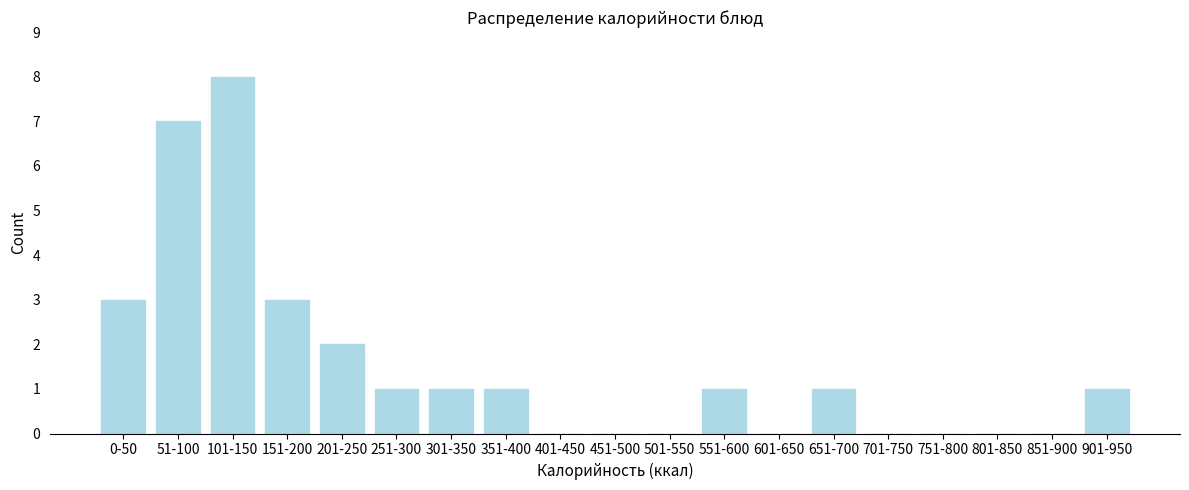

Reading left to right, list all the values displayed in this chart.

0-50=3	51-100=7	101-150=8	151-200=3	201-250=2	251-300=1	301-350=1	351-400=1	401-450=0	451-500=0	501-550=0	551-600=1	601-650=0	651-700=1	701-750=0	751-800=0	801-850=0	851-900=0	901-950=1